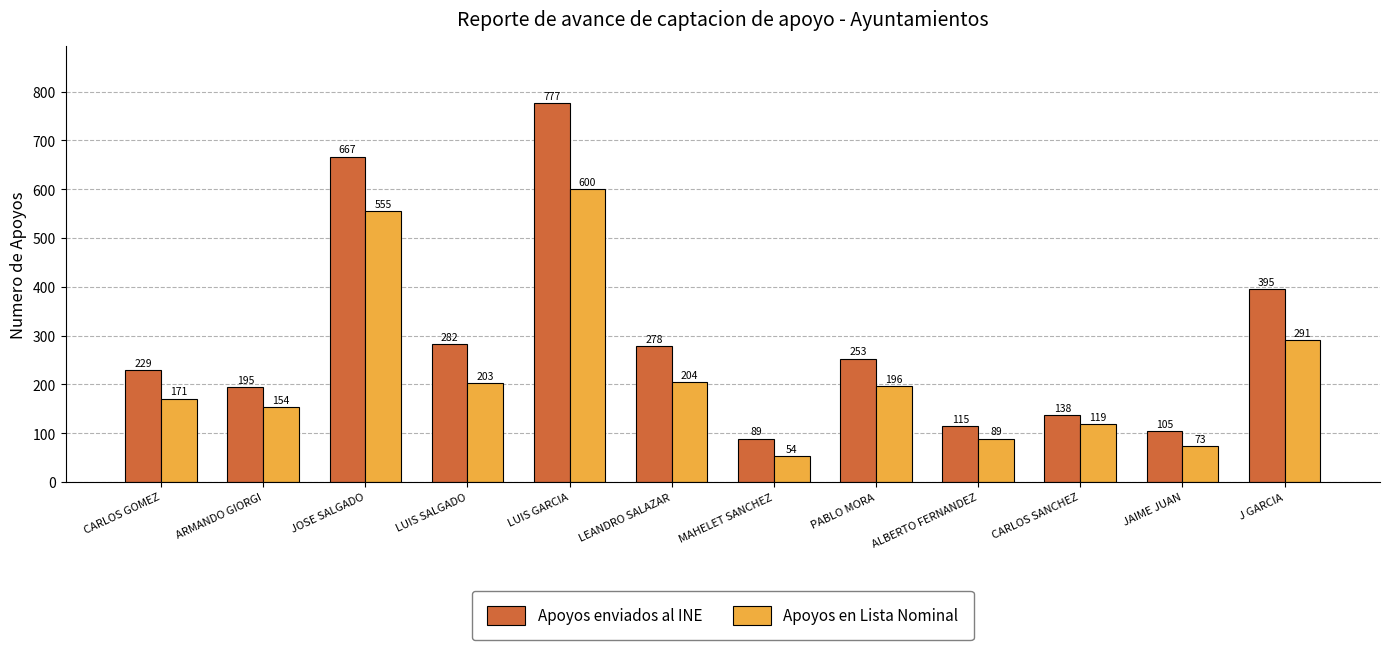

Reading left to right, list all the values displayed in this chart.

Apoyos enviados al INE: CARLOS GOMEZ=229	ARMANDO GIORGI=195	JOSE SALGADO=667	LUIS SALGADO=282	LUIS GARCIA=777	LEANDRO SALAZAR=278	MAHELET SANCHEZ=89	PABLO MORA=253	ALBERTO FERNANDEZ=115	CARLOS SANCHEZ=138	JAIME JUAN=105	J GARCIA=395
Apoyos en Lista Nominal: CARLOS GOMEZ=171	ARMANDO GIORGI=154	JOSE SALGADO=555	LUIS SALGADO=203	LUIS GARCIA=600	LEANDRO SALAZAR=204	MAHELET SANCHEZ=54	PABLO MORA=196	ALBERTO FERNANDEZ=89	CARLOS SANCHEZ=119	JAIME JUAN=73	J GARCIA=291